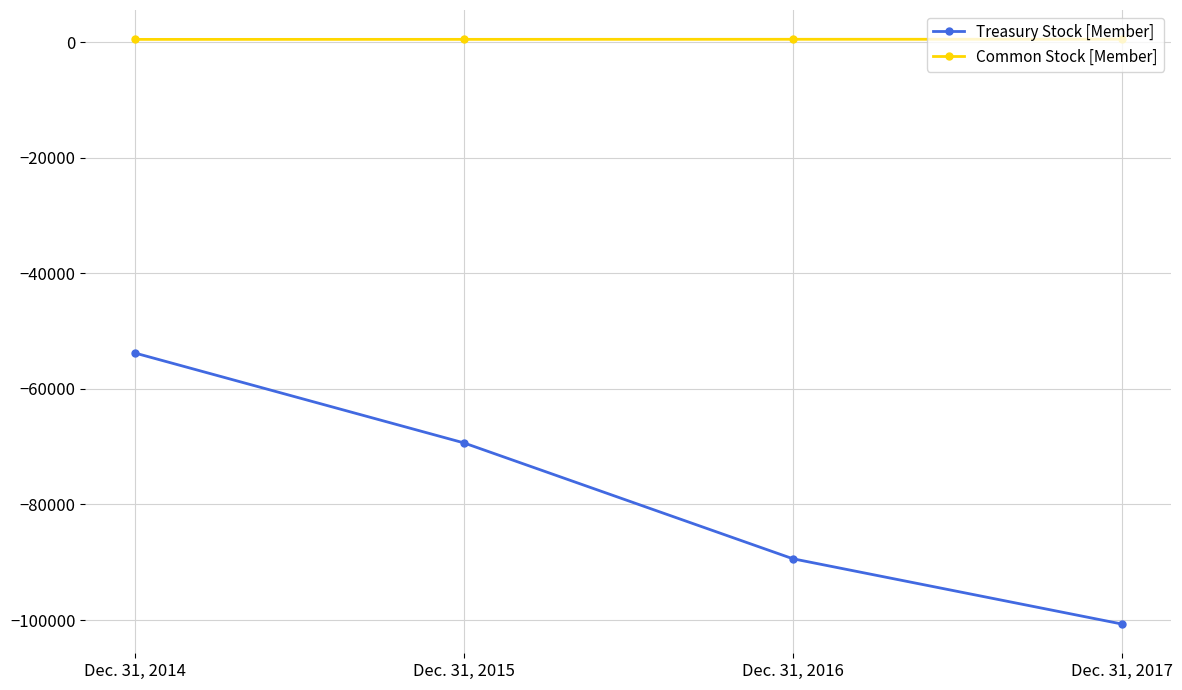

Which series changed the most between Dec. 31, 2014 and Dec. 31, 2017?

Treasury Stock [Member]